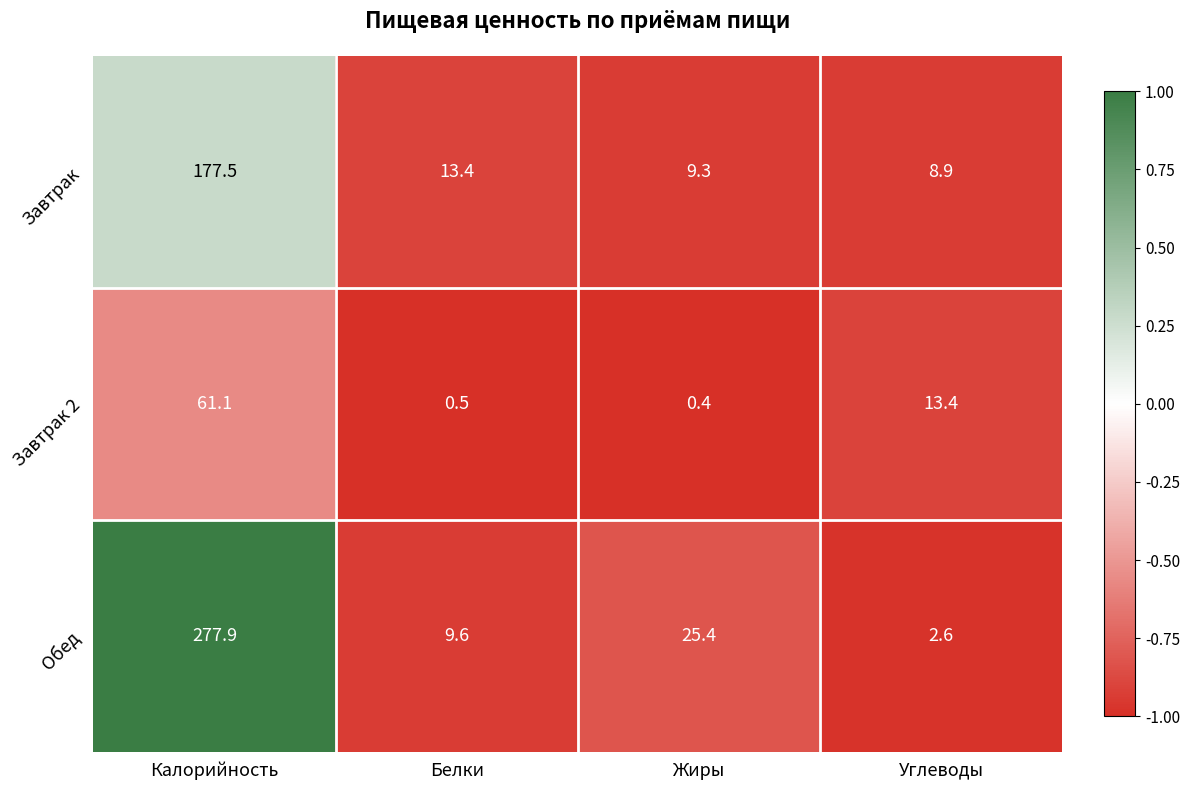

True or false: Завтрак 2 has a value of 13.4 at Углеводы.

True